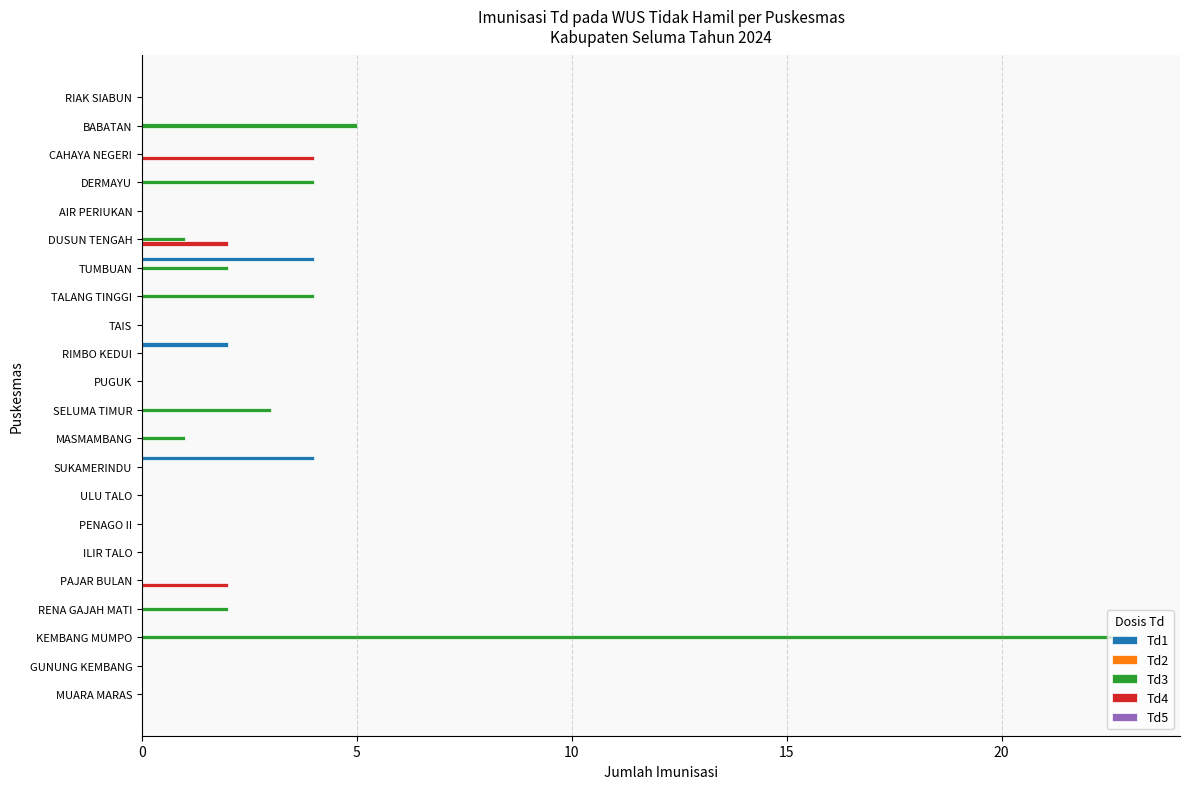

Is it true that Td1 equals -2 at CAHAYA NEGERI?

False